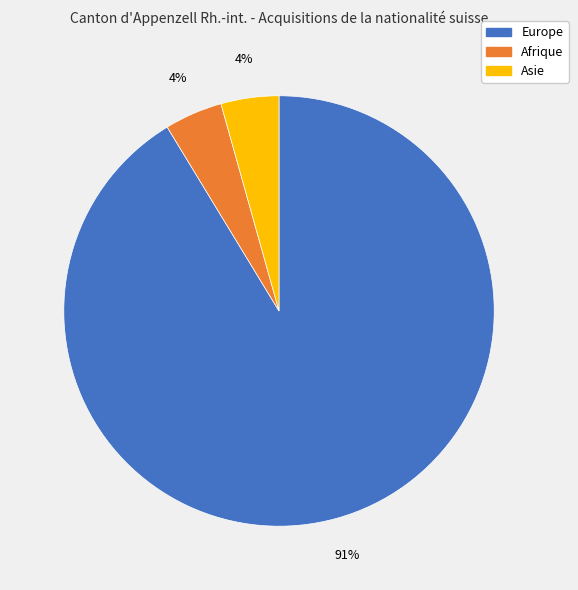

Is there a majority slice in this chart?

Yes